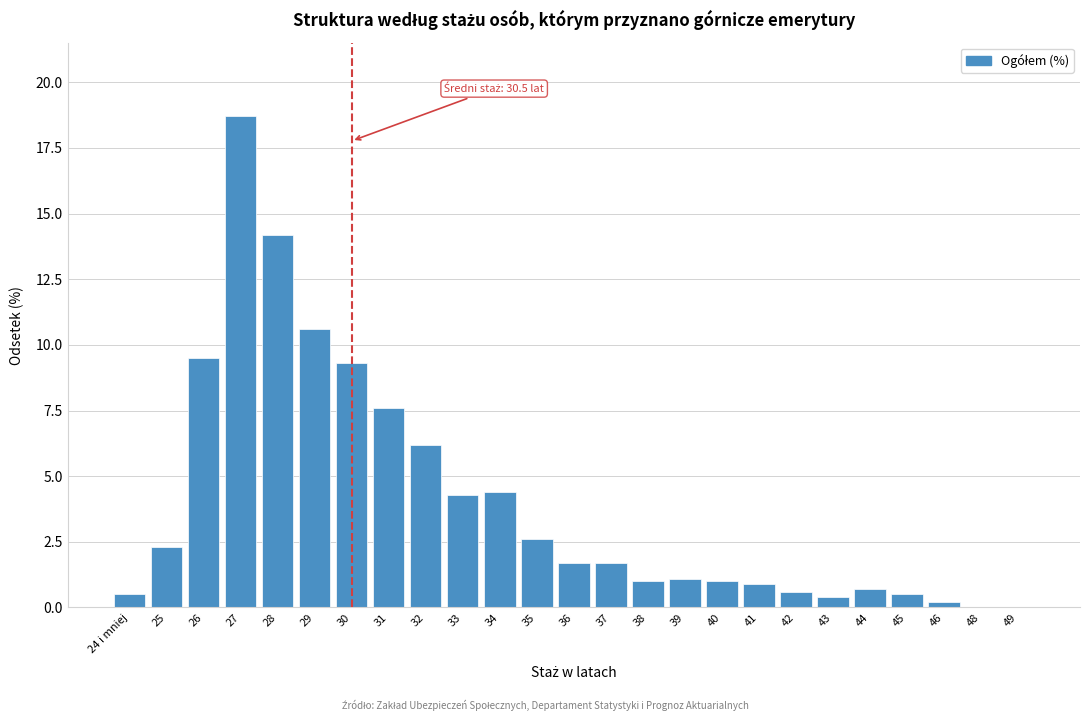

Reading left to right, list all the values displayed in this chart.

24 i mniej=0.5	25=2.3	26=9.5	27=18.7	28=14.2	29=10.6	30=9.3	31=7.6	32=6.2	33=4.3	34=4.4	35=2.6	36=1.7	37=1.7	38=1.0	39=1.1	40=1.0	41=0.9	42=0.6	43=0.4	44=0.7	45=0.5	46=0.2	48=0.0	49=0.0